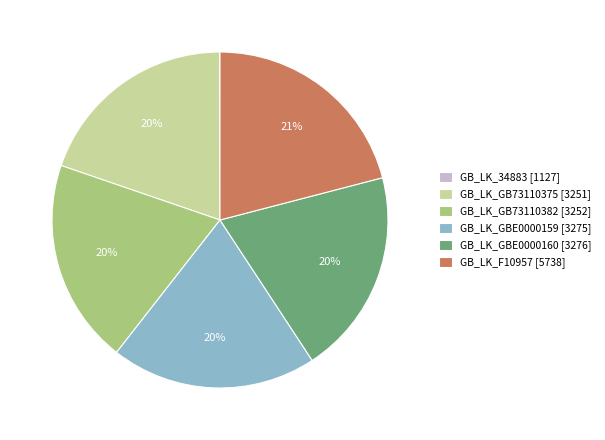

Do GB_LK_GBE0000160 [3276] and GB_LK_GB73110382 [3252] together represent more than half of the pie?

No